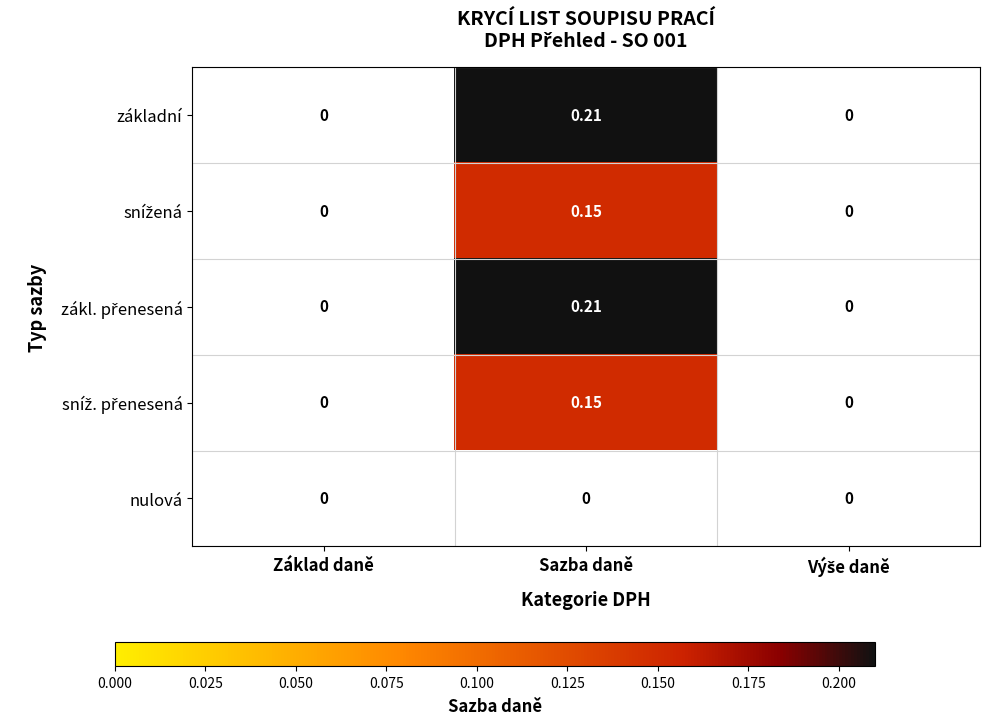

At which category is the sum across all series the highest?

Sazba daně